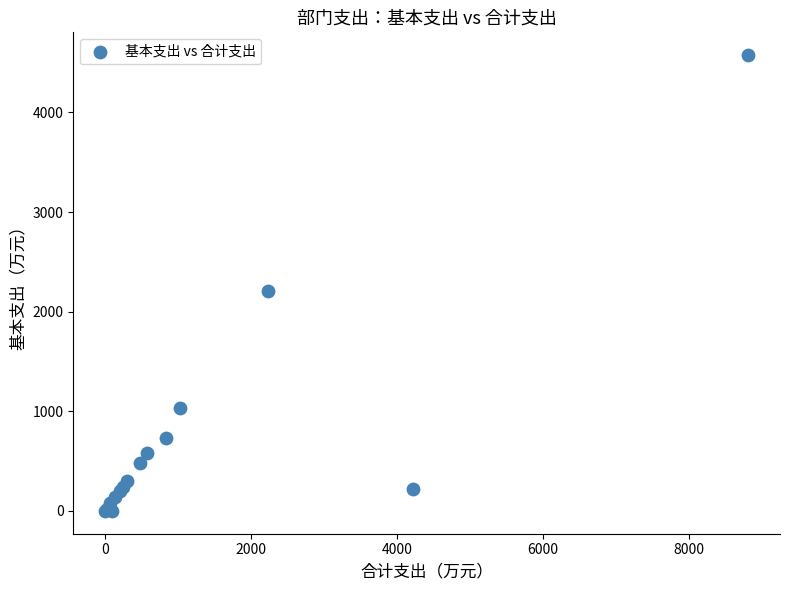

What Y value in the scatter plot is closest to 2287?

2210.9